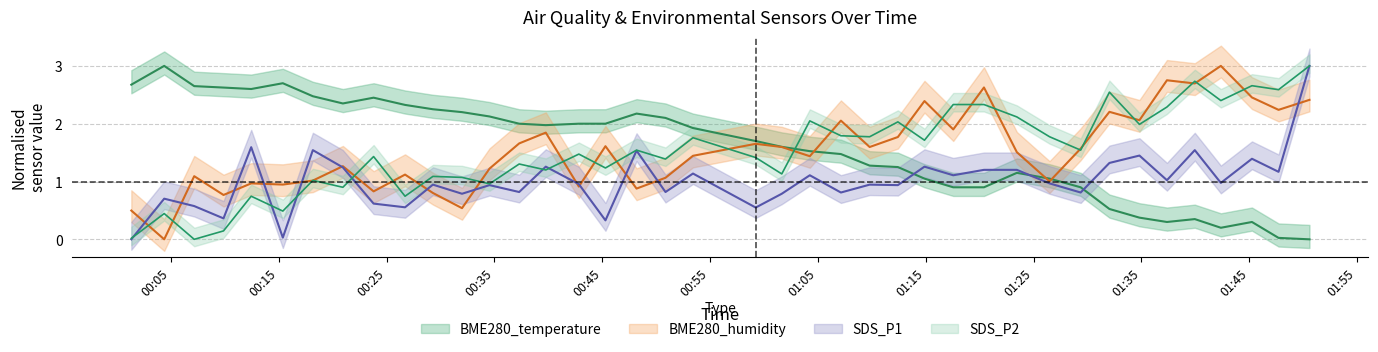

In SDS_P1, how many points are lower than both neighbors (excluding endpoints)?

15